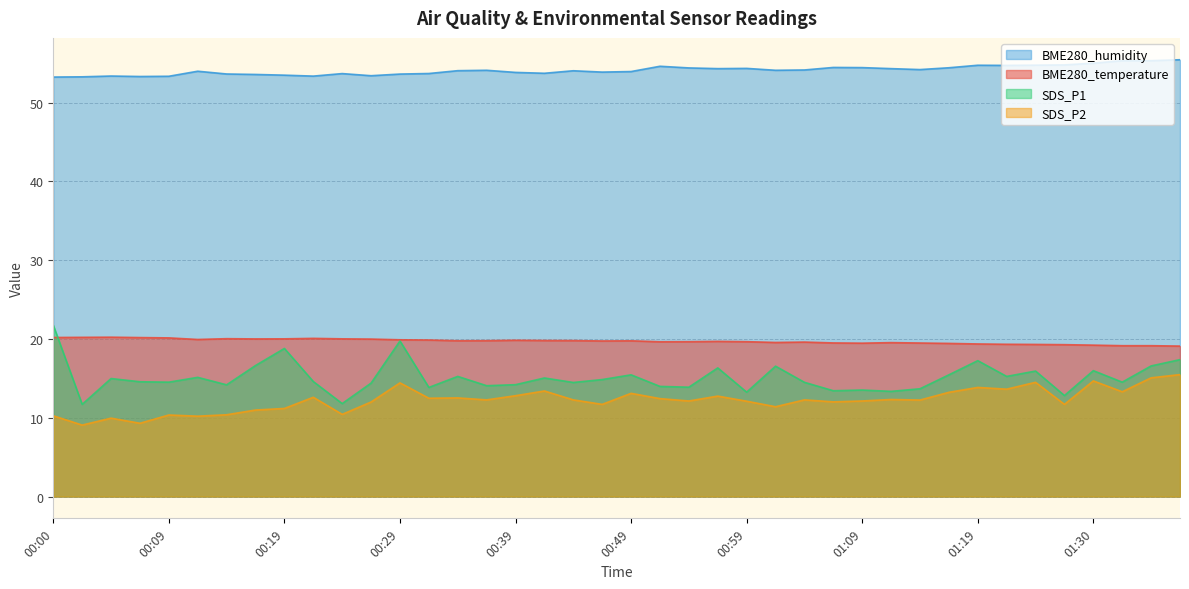

What is the maximum value for SDS_P1?

21.8